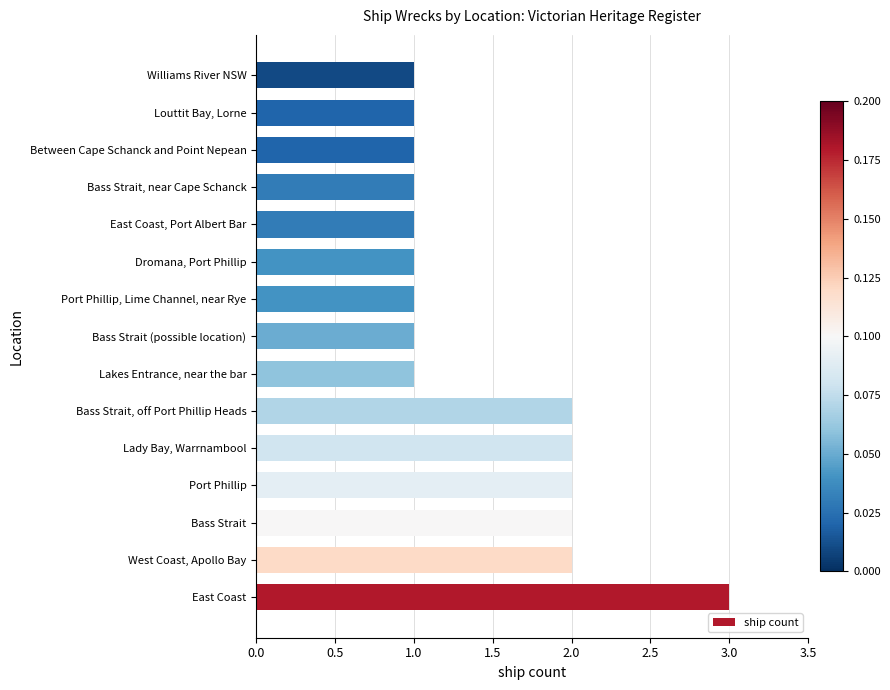

What is the greatest value displayed?

3